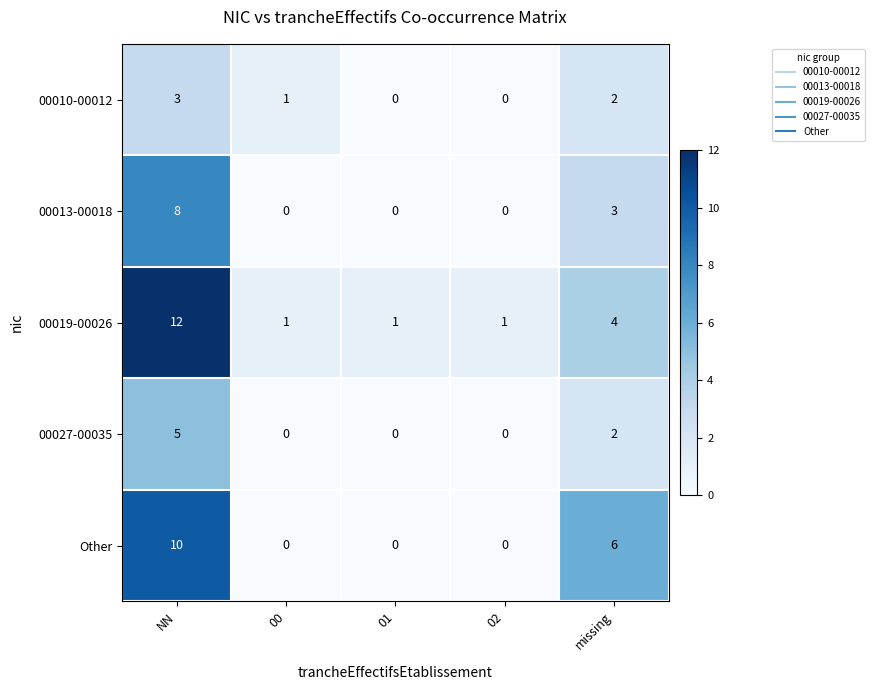

Reading left to right, extract all data points from this chart.

00010-00012: NN=3	00=1	01=0	02=0	missing=2
00013-00018: NN=8	00=0	01=0	02=0	missing=3
00019-00026: NN=12	00=1	01=1	02=1	missing=4
00027-00035: NN=5	00=0	01=0	02=0	missing=2
Other: NN=10	00=0	01=0	02=0	missing=6